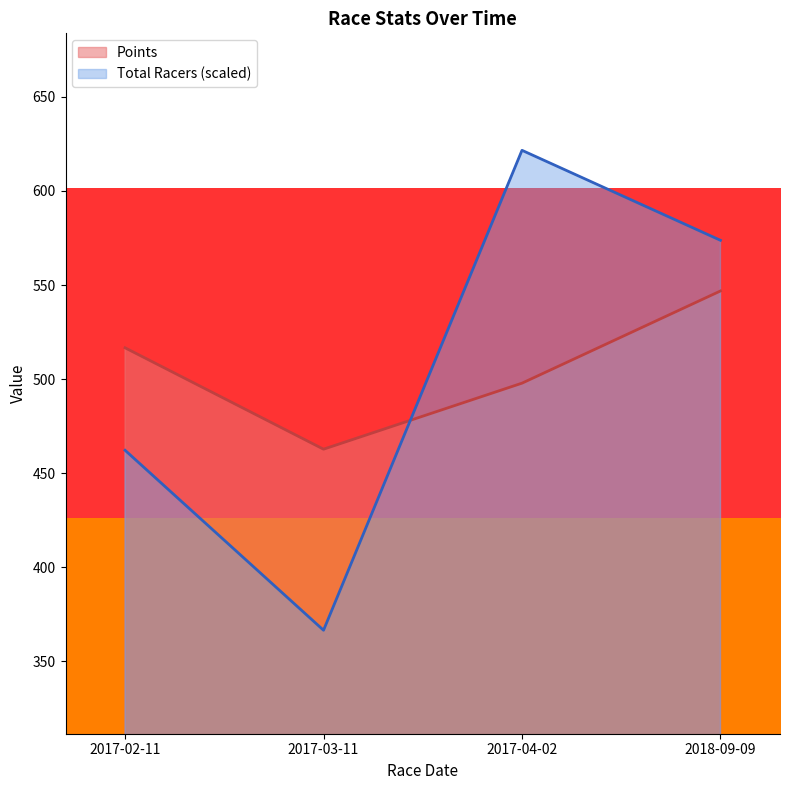

Reading left to right, what are all the values shown in this chart?

Total Racers: 2017-02-11=462.2	2017-03-11=366.6	2017-04-02=621.6	2018-09-09=573.8
Points: 2017-02-11=516.7	2017-03-11=462.8	2017-04-02=497.9	2018-09-09=546.9